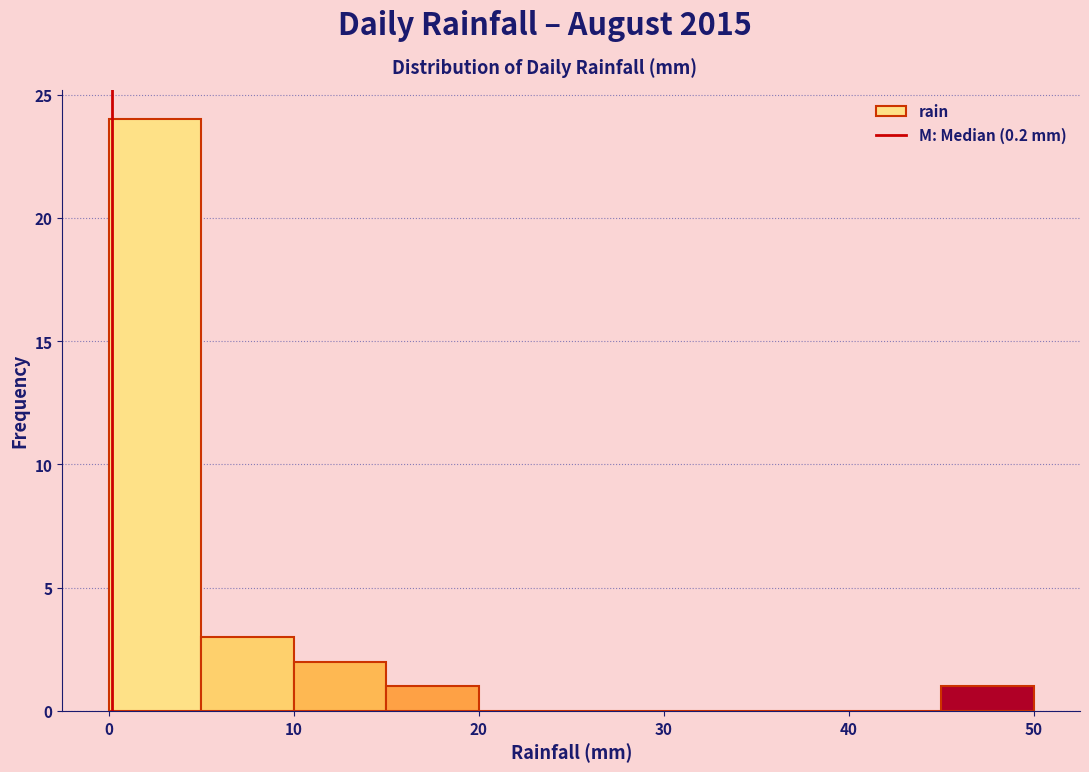

Reading left to right, list every bar in this chart as the range it spans on the x-axis followed by its height. The values are not printed on the chart, so give them approximately, as read against the axis.

0 to 5: 24
5 to 10: 3
10 to 15: 2
15 to 20: 1
20 to 25: 0
25 to 30: 0
30 to 35: 0
35 to 40: 0
40 to 45: 0
45 to 50: 1